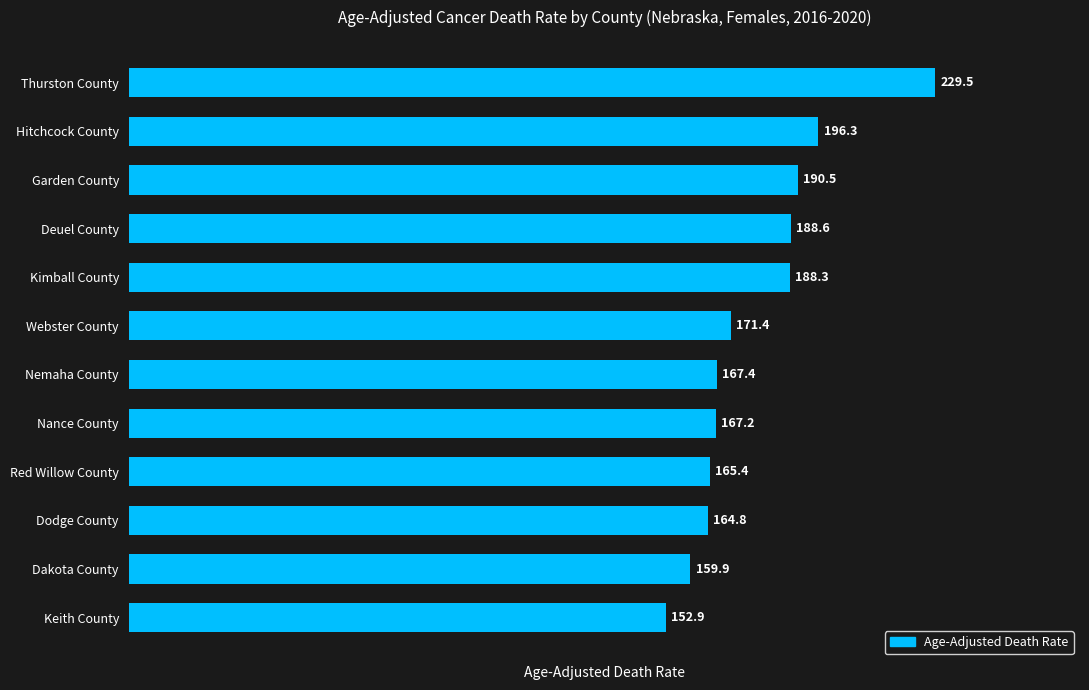

Rank the categories by value from lowest to highest.

Keith County, Dakota County, Dodge County, Red Willow County, Nance County, Nemaha County, Webster County, Kimball County, Deuel County, Garden County, Hitchcock County, Thurston County